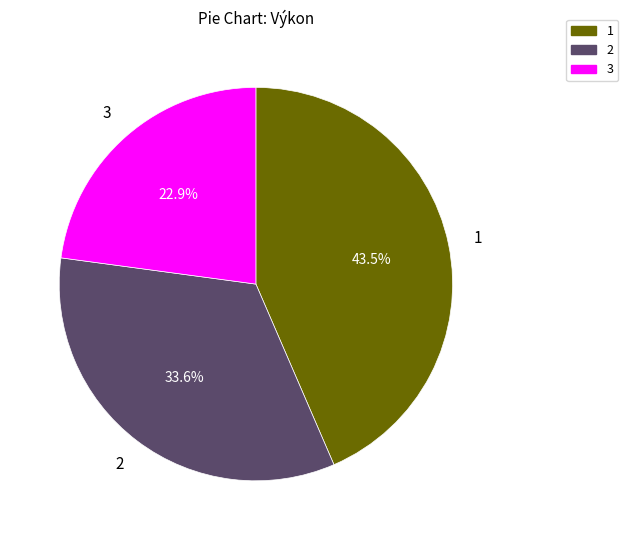

Which category has the smallest portion of the pie?

3